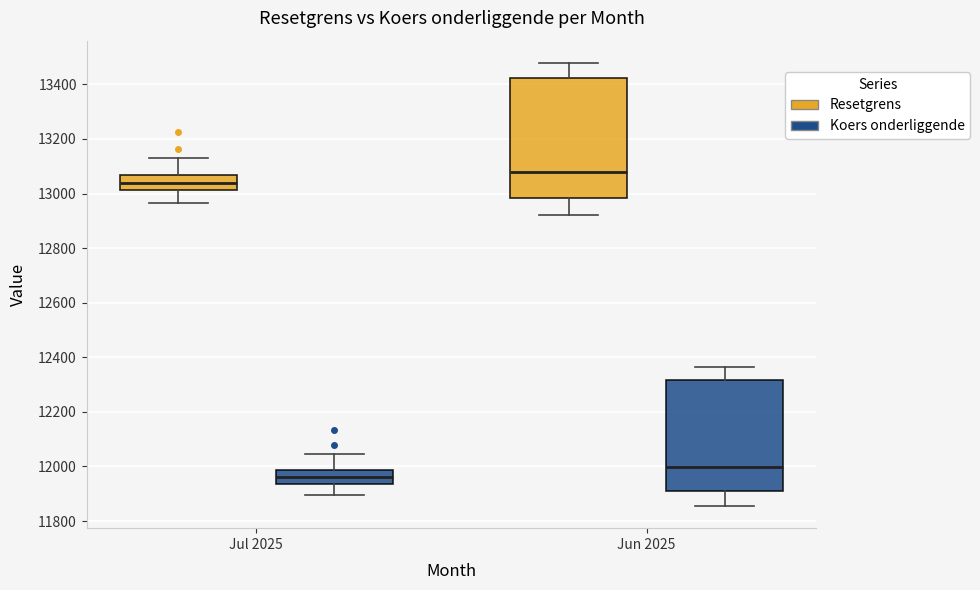

Which box has the highest median line?

Jun 2025 (Resetgrens)